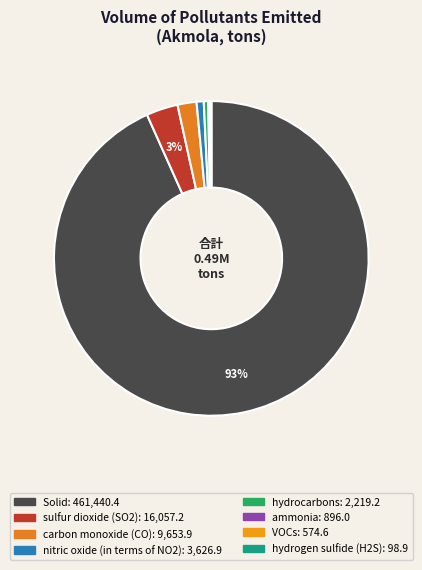

What is the majority slice?

Solid